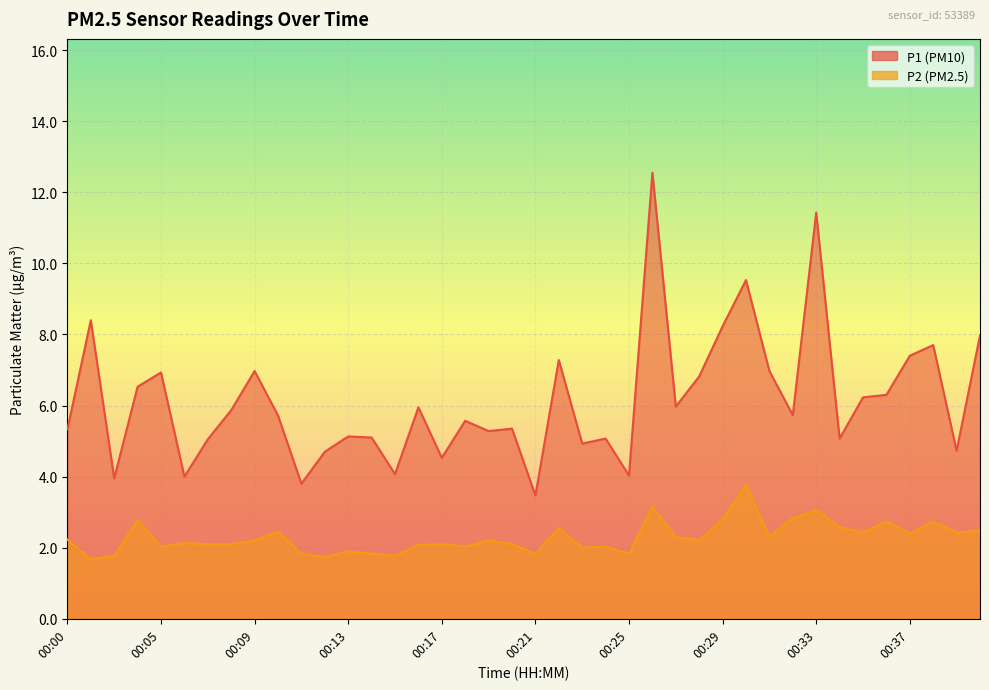

True or false: P2 has more than 1 interior local peaks.

True